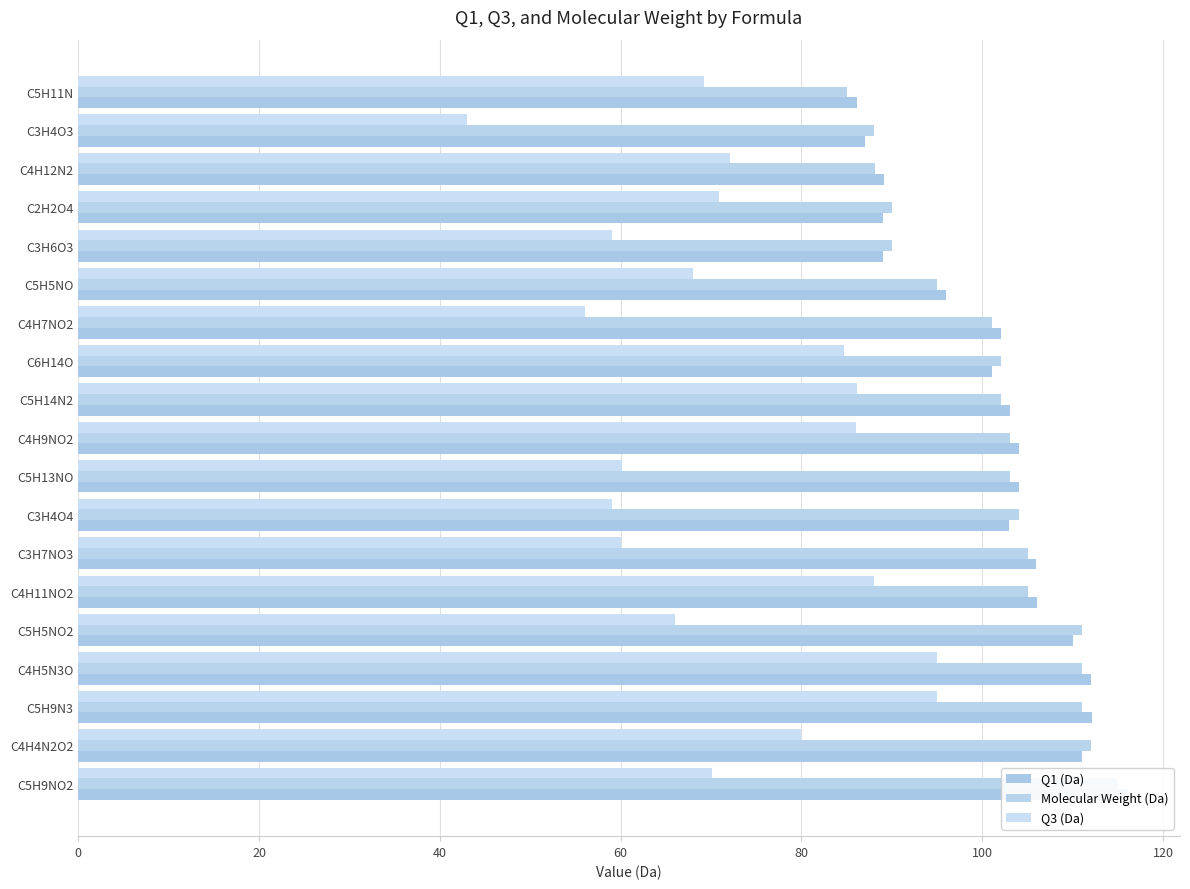

What is the value of the Q1 (Da) bar at the 9th from the left?

103.1